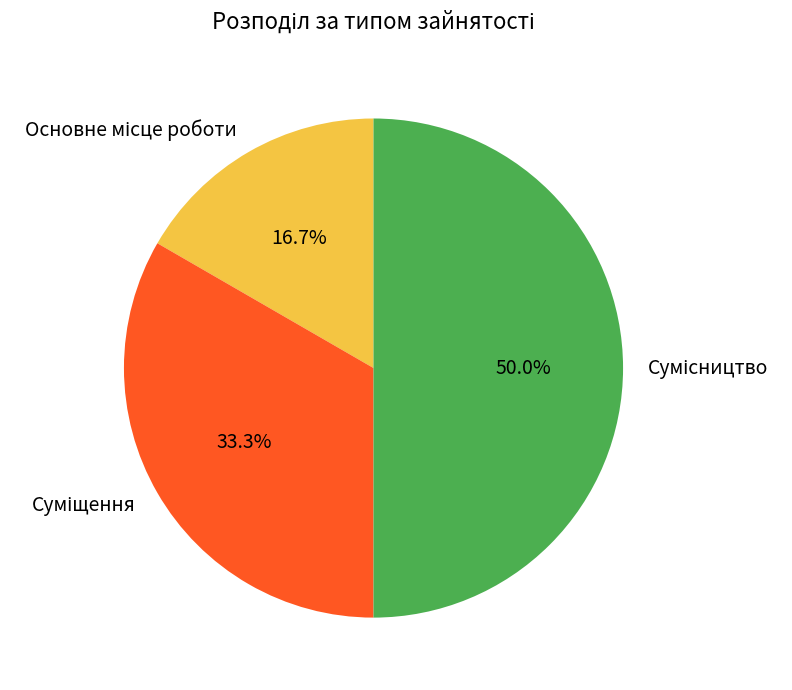

What is the ratio of the value at Основне місце роботи to the value at Суміщення?

0.5